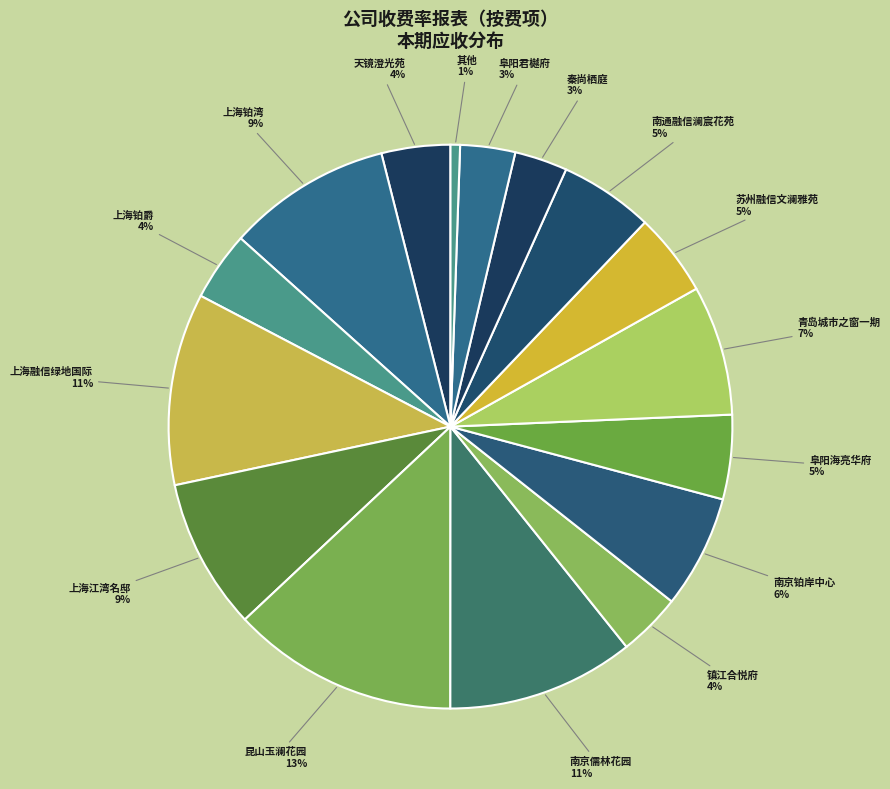

How many segments does this pie chart have?

16